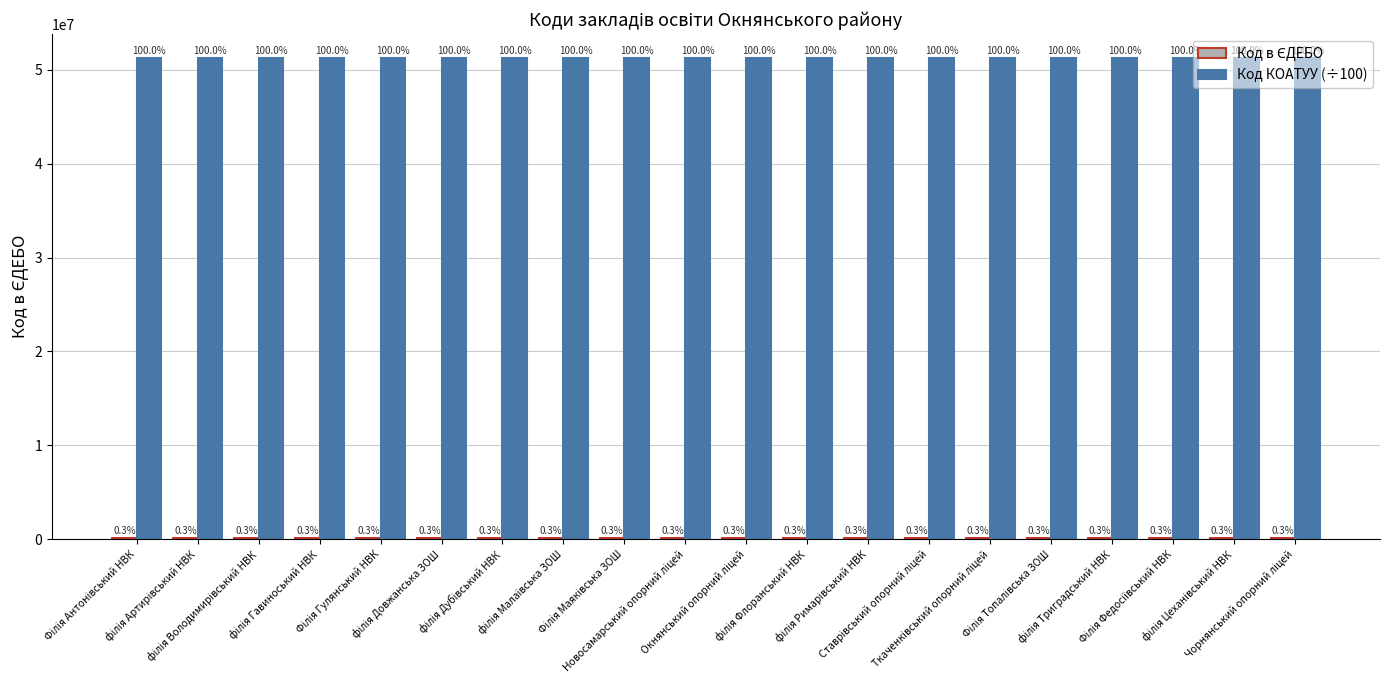

What position from the right is філія Довжанська ЗОШ?

15